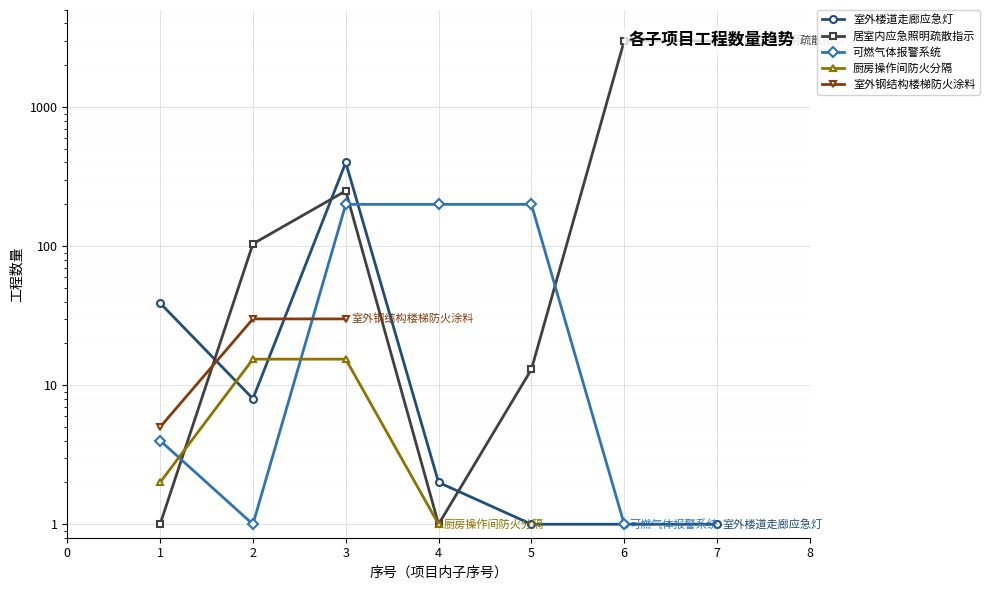

What is the value of the 厨房操作间防火分隔 point at the 2nd from the left?

15.4